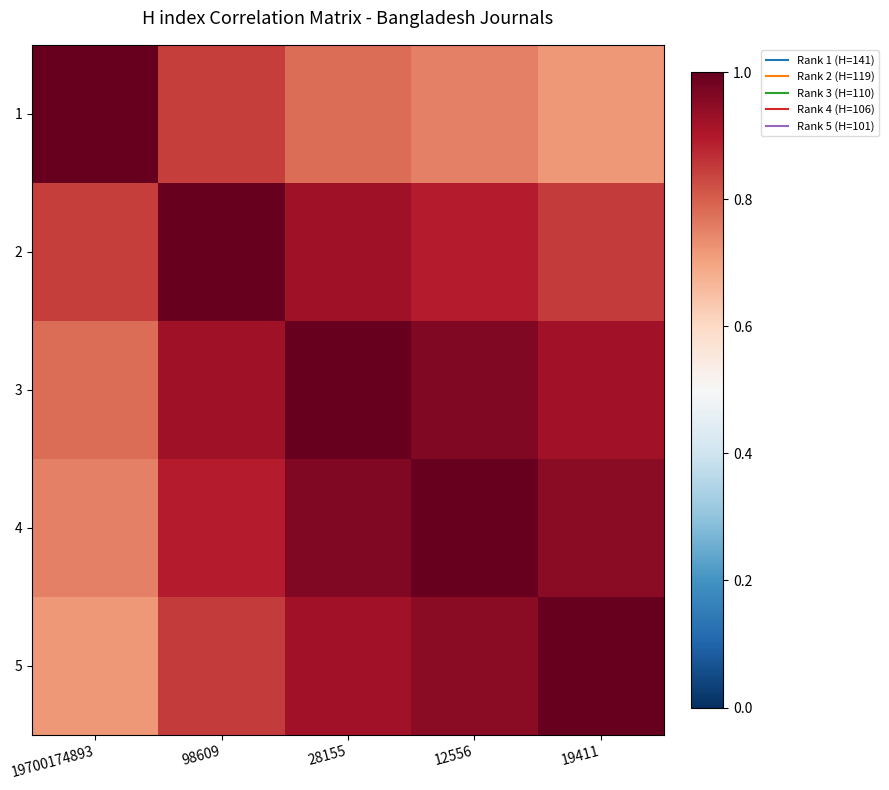

Rank the series by their maximum value, from lowest to highest.

1, 2, 3, 4, 5